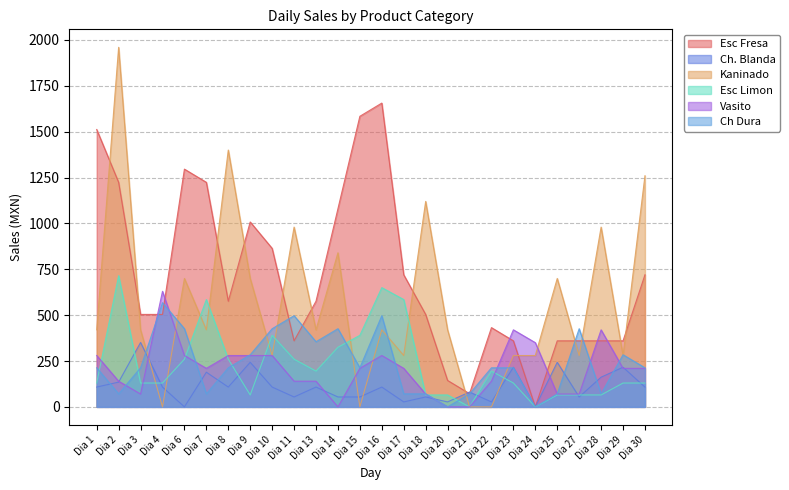

Reading left to right, what are all the values shown in this chart?

Esc Fresa: Dia 1=1512	Dia 2=1224	Dia 3=504	Dia 4=504	Dia 6=1296	Dia 7=1224	Dia 8=576	Dia 9=1008	Dia 10=864	Dia 11=360	Dia 13=576	Dia 14=1080	Dia 15=1584	Dia 16=1656	Dia 17=720	Dia 18=504	Dia 20=144	Dia 21=72	Dia 22=432	Dia 23=360	Dia 24=0	Dia 25=360	Dia 27=360	Dia 28=360	Dia 29=360	Dia 30=720
Ch. Blanda: Dia 1=108	Dia 2=135	Dia 3=351	Dia 4=108	Dia 6=0	Dia 7=189	Dia 8=108	Dia 9=243	Dia 10=108	Dia 11=54	Dia 13=108	Dia 14=54	Dia 15=54	Dia 16=108	Dia 17=27	Dia 18=54	Dia 20=27	Dia 21=81	Dia 22=27	Dia 23=216	Dia 24=0	Dia 25=243	Dia 27=54	Dia 28=162	Dia 29=216	Dia 30=108
Kaninado: Dia 1=420	Dia 2=1960	Dia 3=420	Dia 4=0	Dia 6=700	Dia 7=420	Dia 8=1400	Dia 9=700	Dia 10=280	Dia 11=980	Dia 13=420	Dia 14=840	Dia 15=0	Dia 16=420	Dia 17=280	Dia 18=1120	Dia 20=420	Dia 21=0	Dia 22=0	Dia 23=280	Dia 24=280	Dia 25=700	Dia 27=280	Dia 28=980	Dia 29=280	Dia 30=1260
Esc Limon: Dia 1=130	Dia 2=715	Dia 3=130	Dia 4=130	Dia 6=260	Dia 7=585	Dia 8=260	Dia 9=65	Dia 10=390	Dia 11=260	Dia 13=195	Dia 14=325	Dia 15=390	Dia 16=650	Dia 17=585	Dia 18=65	Dia 20=65	Dia 21=0	Dia 22=195	Dia 23=130	Dia 24=0	Dia 25=65	Dia 27=65	Dia 28=65	Dia 29=130	Dia 30=130
Vasito: Dia 1=280	Dia 2=140	Dia 3=70	Dia 4=630	Dia 6=280	Dia 7=210	Dia 8=280	Dia 9=280	Dia 10=280	Dia 11=140	Dia 13=140	Dia 14=0	Dia 15=210	Dia 16=280	Dia 17=210	Dia 18=70	Dia 20=0	Dia 21=0	Dia 22=140	Dia 23=420	Dia 24=350	Dia 25=70	Dia 27=70	Dia 28=420	Dia 29=210	Dia 30=210
Ch Dura: Dia 1=213	Dia 2=71	Dia 3=213	Dia 4=568	Dia 6=426	Dia 7=71	Dia 8=213	Dia 9=284	Dia 10=426	Dia 11=497	Dia 13=355	Dia 14=426	Dia 15=213	Dia 16=497	Dia 17=71	Dia 18=71	Dia 20=0	Dia 21=71	Dia 22=213	Dia 23=213	Dia 24=0	Dia 25=71	Dia 27=426	Dia 28=71	Dia 29=284	Dia 30=213